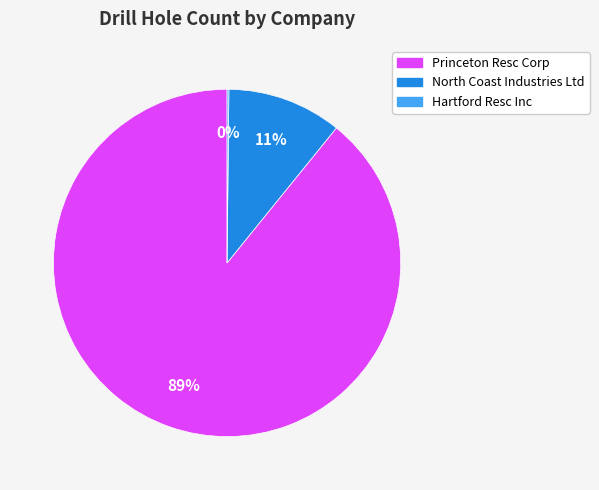

Which has a higher value, Princeton Resc Corp or North Coast Industries Ltd?

Princeton Resc Corp